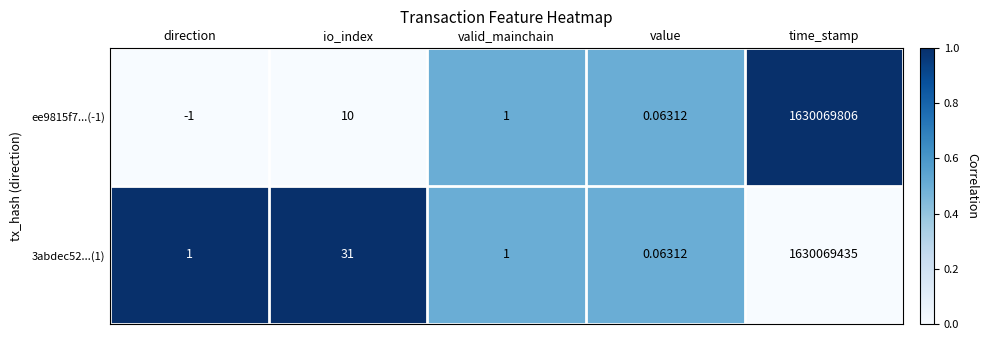

Is the value of 3abdec52...(1) at time_stamp greater than the value of ee9815f7...(-1) at value?

Yes